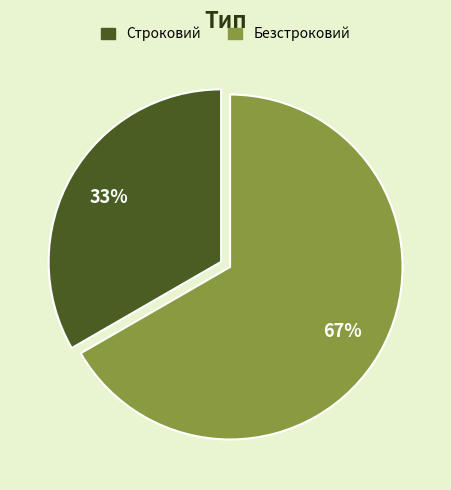

Count the number of slices in the pie.

2